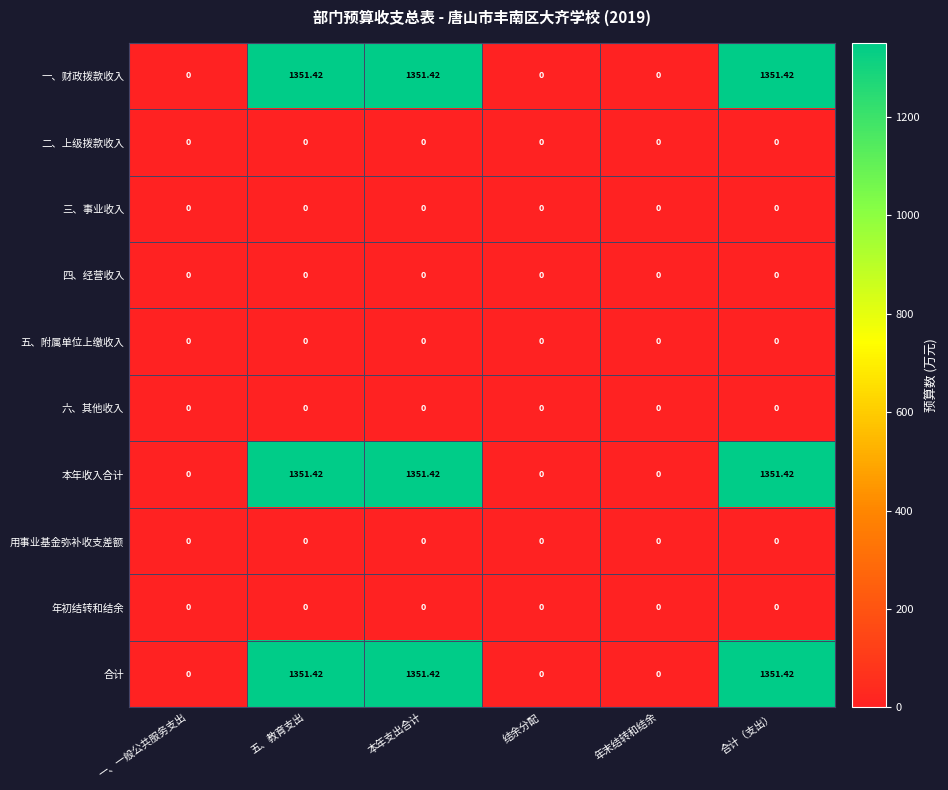

At how many categories does at least one series exceed 1179?

3